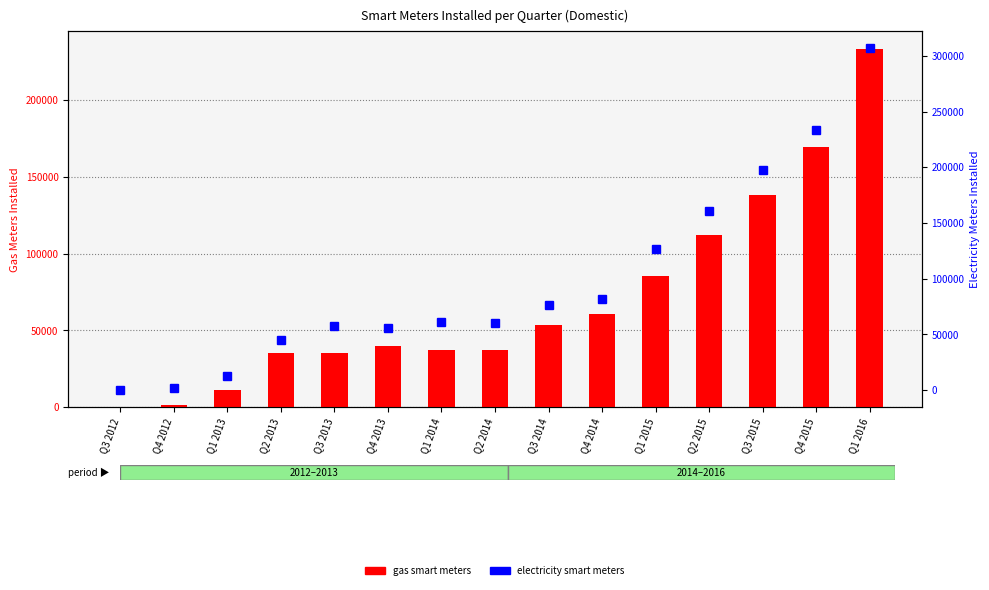

Which series changed the most between Q1 2013 and Q2 2014?

electricity smart meters